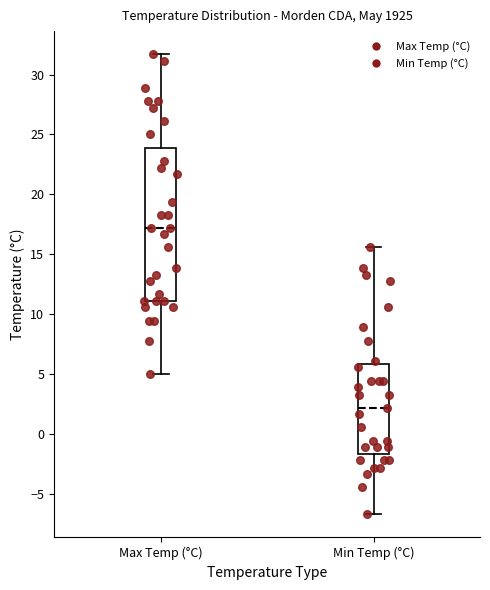

Where is the upper edge of the box for Min Temp (°C) on the y-axis? The values are not printed on the chart, so give them approximately, as read against the axis.

6.0